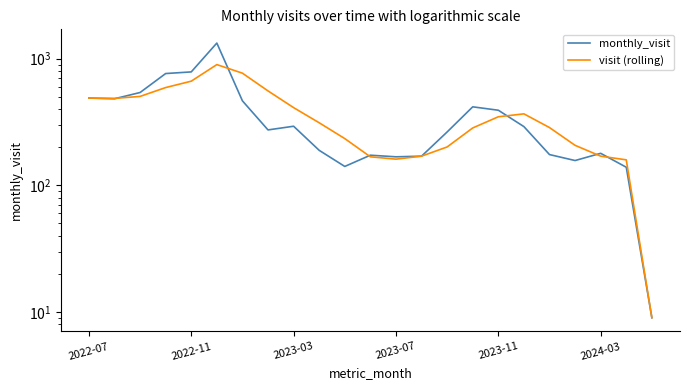

What is the difference between the maximum and minimum values in the visit (rolling) series?

890